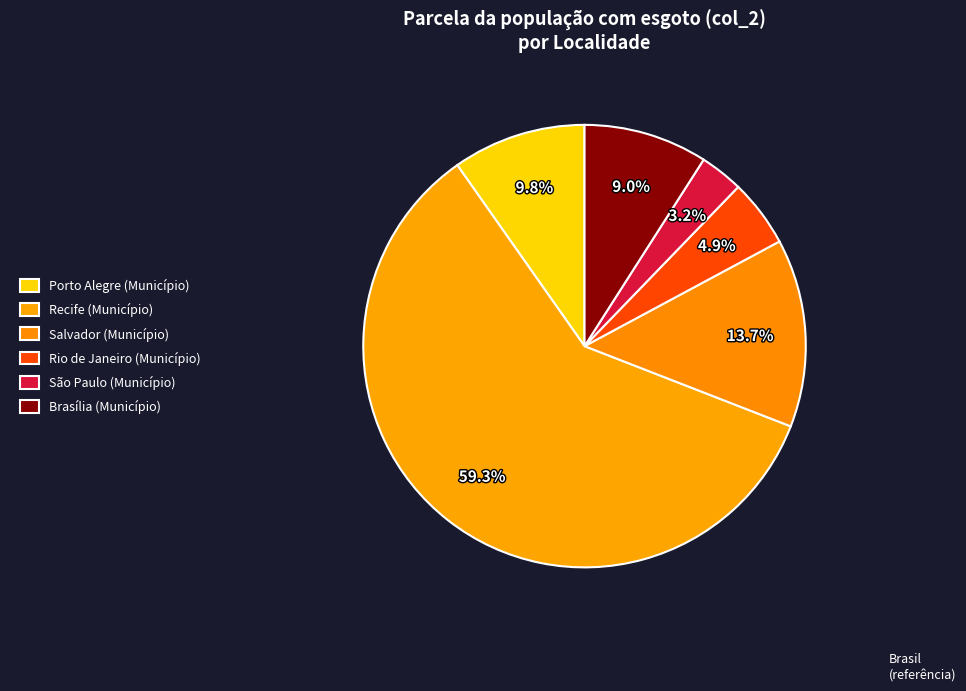

To the nearest percent, what is the combined percentage of Recife (Município) and São Paulo (Município)?

63%